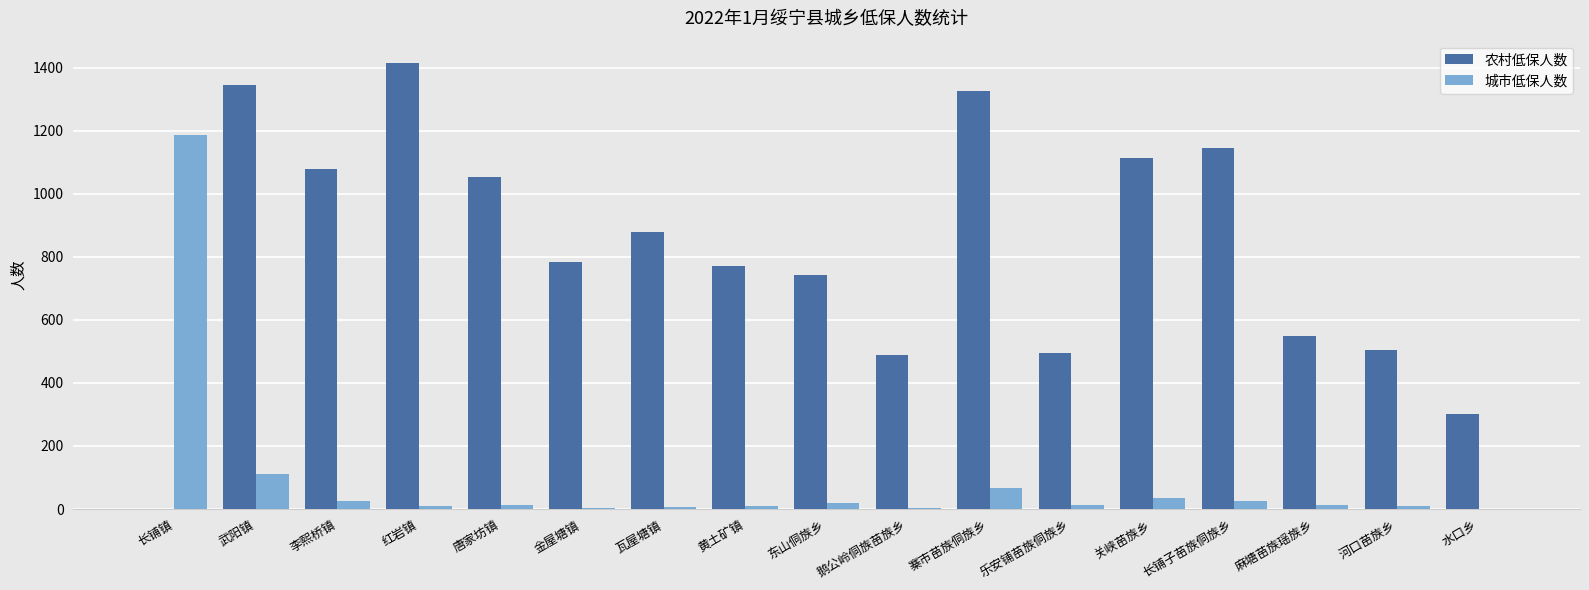

True or false: 农村低保人数 has a value of 139 at 鹅公岭侗族苗族乡.

False